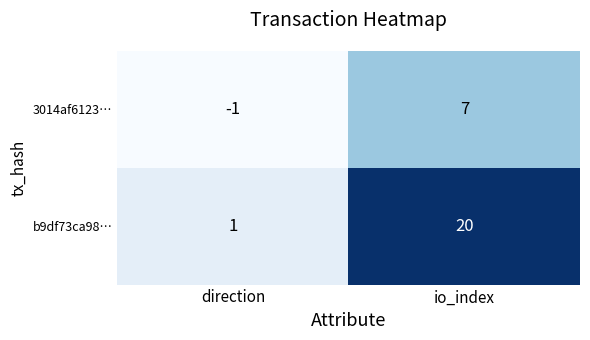

Which label corresponds to the largest value in the chart?

io_index